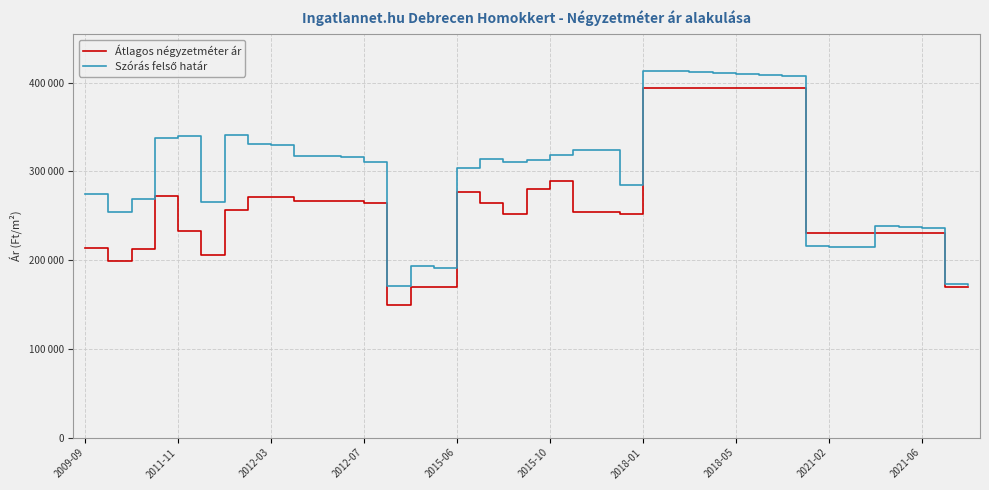

What is the average value of the Szórás felső határ series?

298285